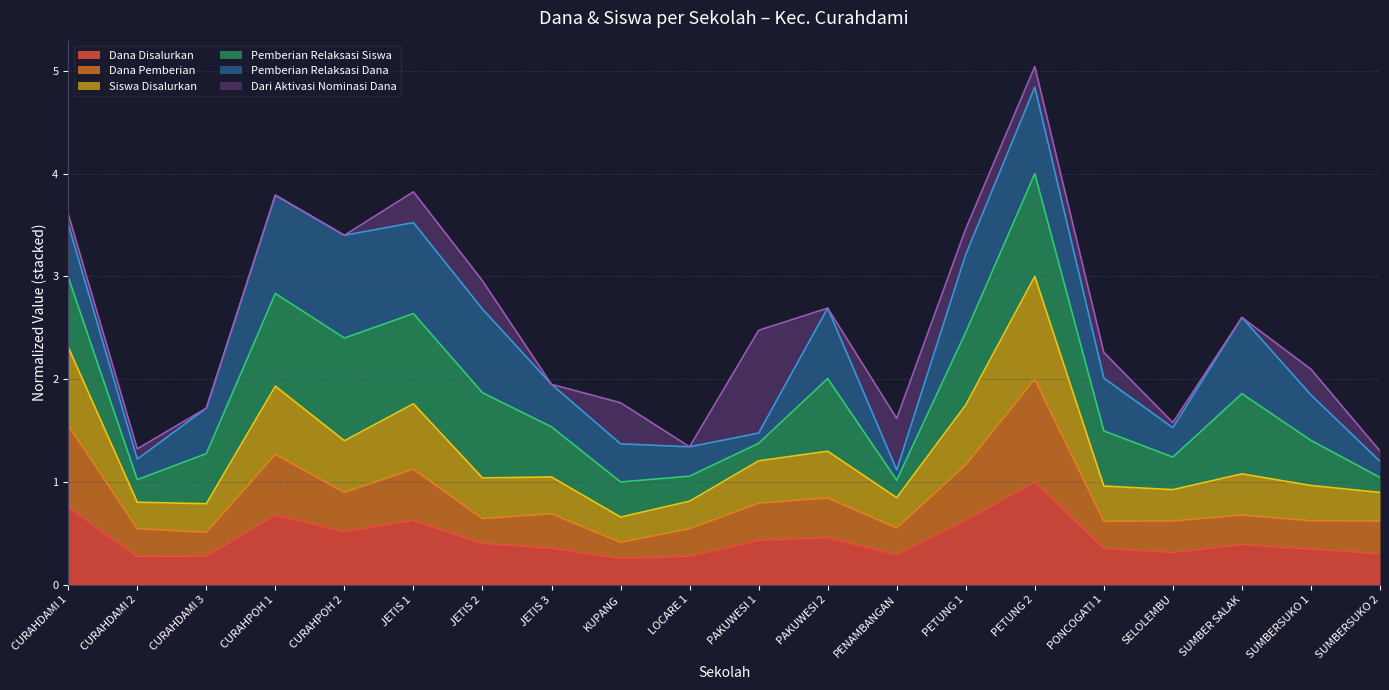

At which label does Siswa Disalurkan first exceed 1?

CURAHDAMI 1